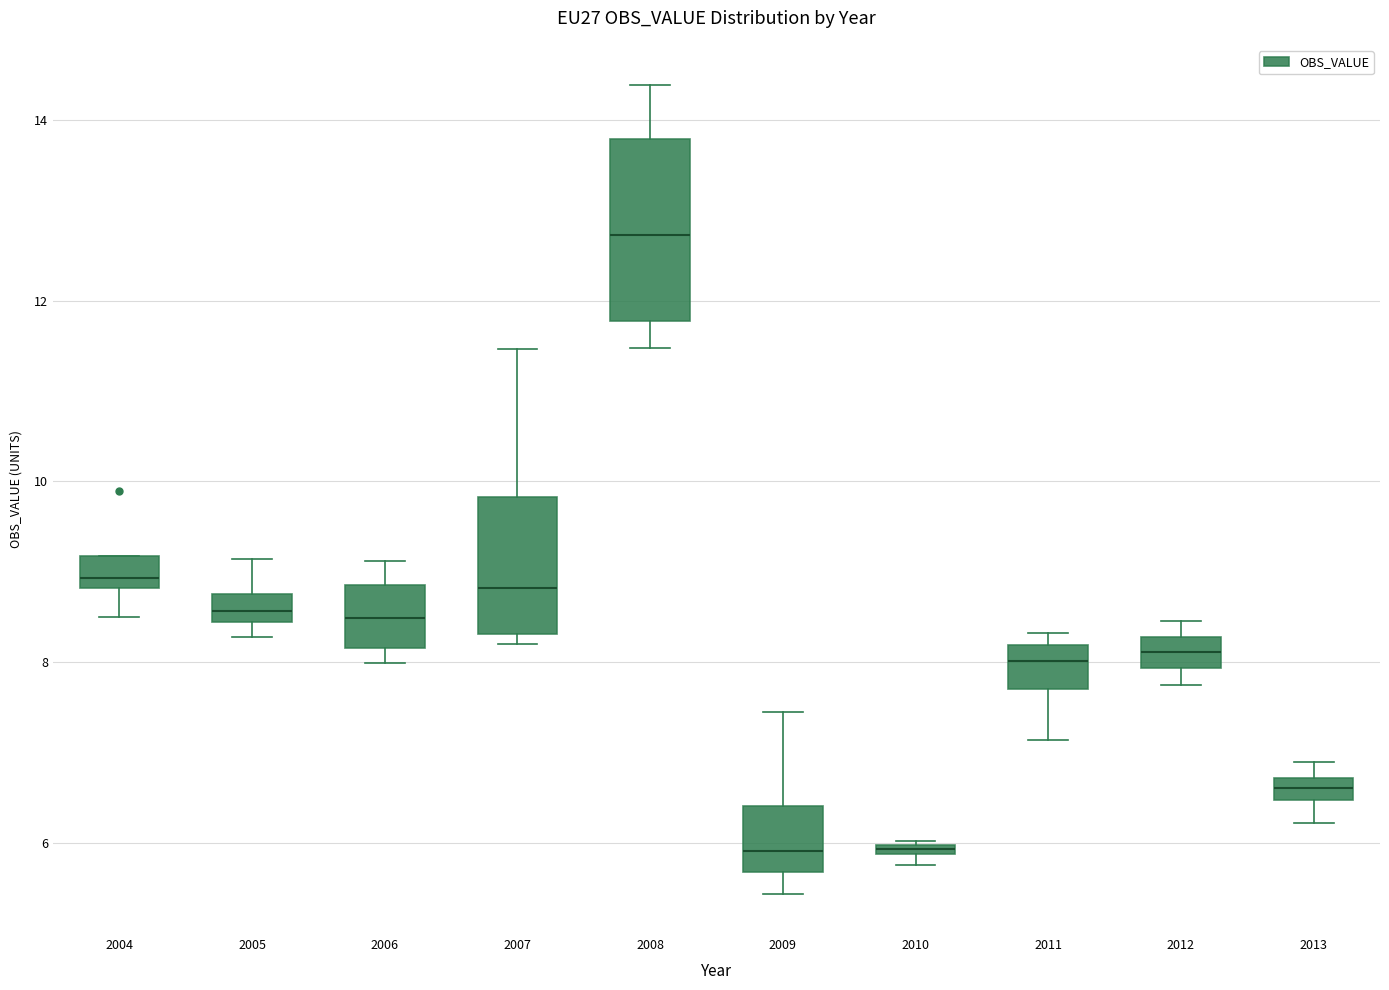

Comparing the boxes themselves (not the whiskers), which one is the tallest?

2008